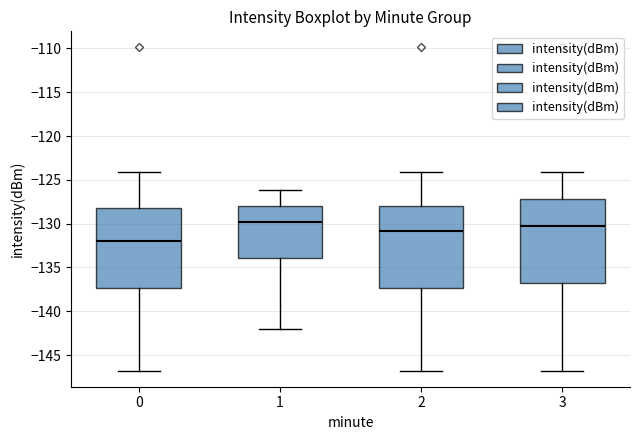

Reading left to right, transcribe this box plot: for each box, give where its median line is, the range the box spans, and where its two whiskers end, as read against the y-axis. The values are not printed on the chart, so give them approximately, as read against the axis.

0: median -132.0, box -137.5 to -128.0, whiskers -147.0 to -124.0
1: median -130.0, box -134.0 to -128.0, whiskers -142.0 to -126.0
2: median -131.0, box -137.5 to -128.0, whiskers -147.0 to -124.0
3: median -130.5, box -137.0 to -127.0, whiskers -147.0 to -124.0